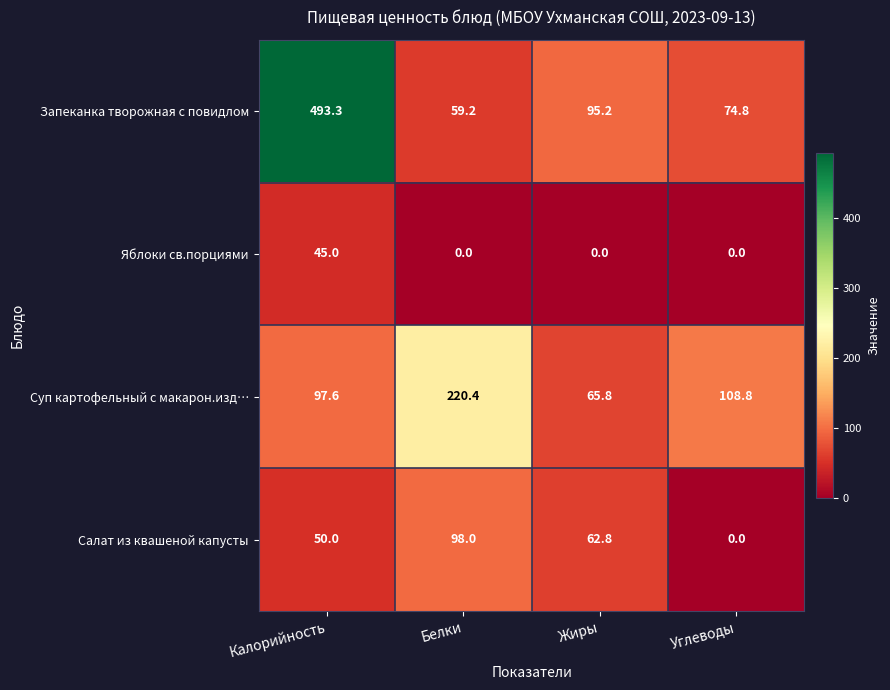

Where does the Салат из квашеной капусты series first go above 62?

Белки